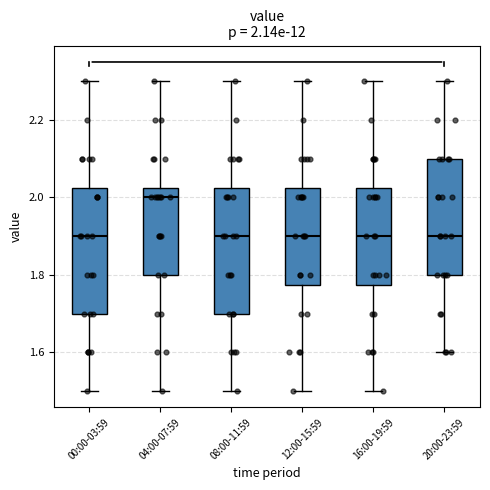

Which box's median line is the highest?

04:00-07:59